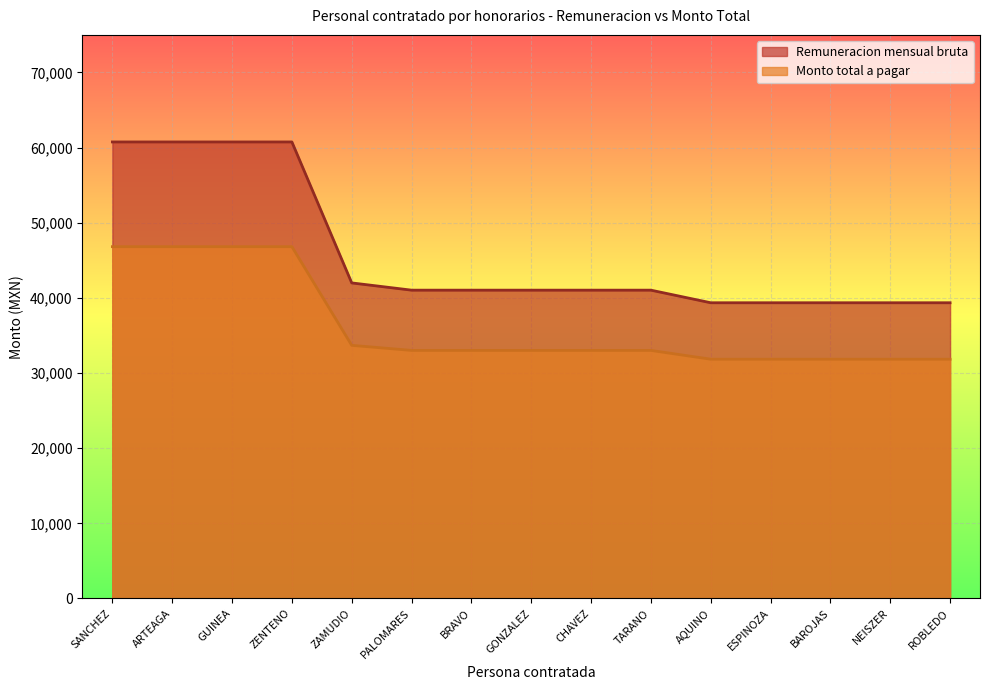

List the series in order of their peak value, lowest first.

Monto total a pagar, Remuneracion mensual bruta